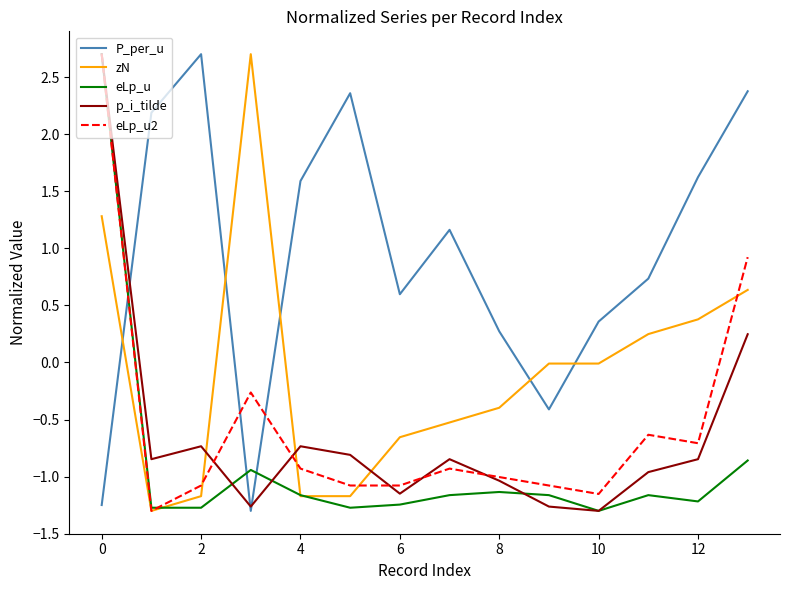

Which series has the largest total across all categories?

P_per_u